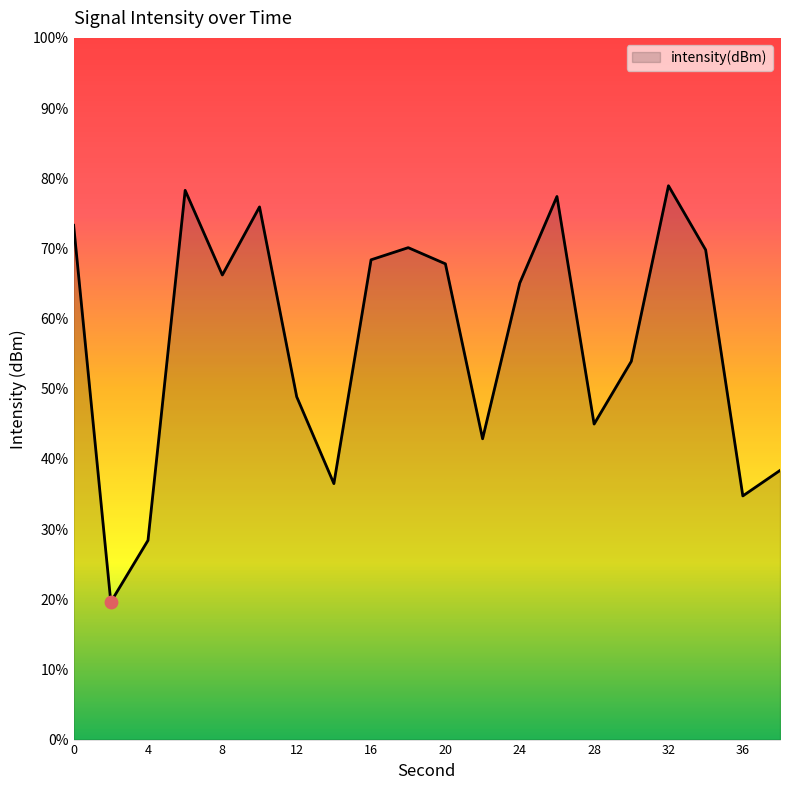

What is the difference between the maximum and minimum values?

59.3